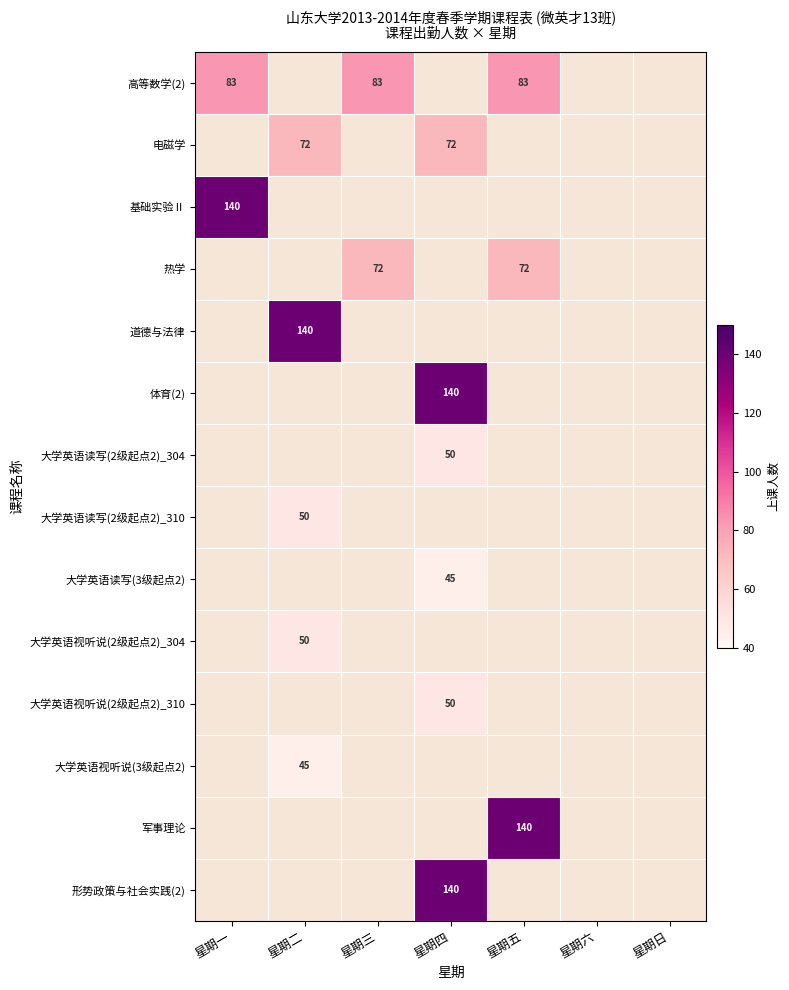

The 大学英语视听说(3级起点2) series shows 26 at 星期二. True or false?

False